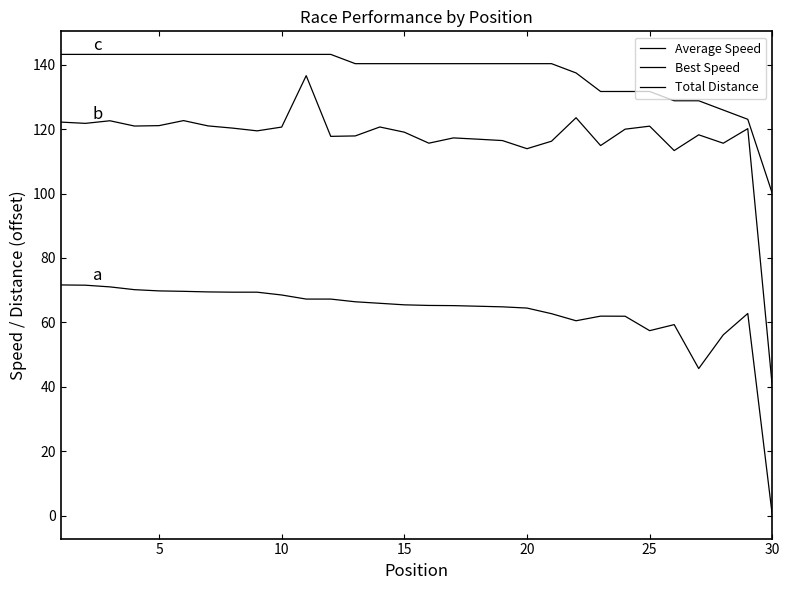

True or false: Total Distance and Average Speed intersect in this chart.

False